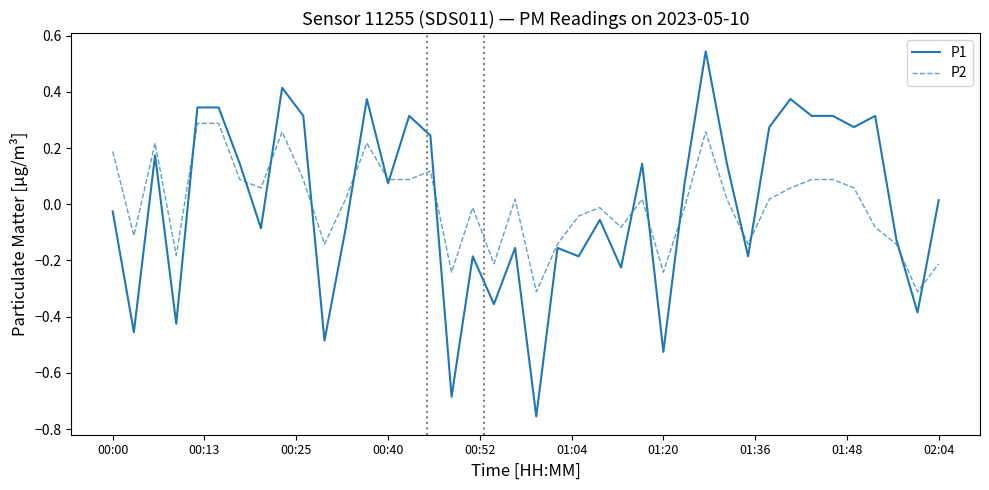

Which series has the largest range (max minus min)?

P1